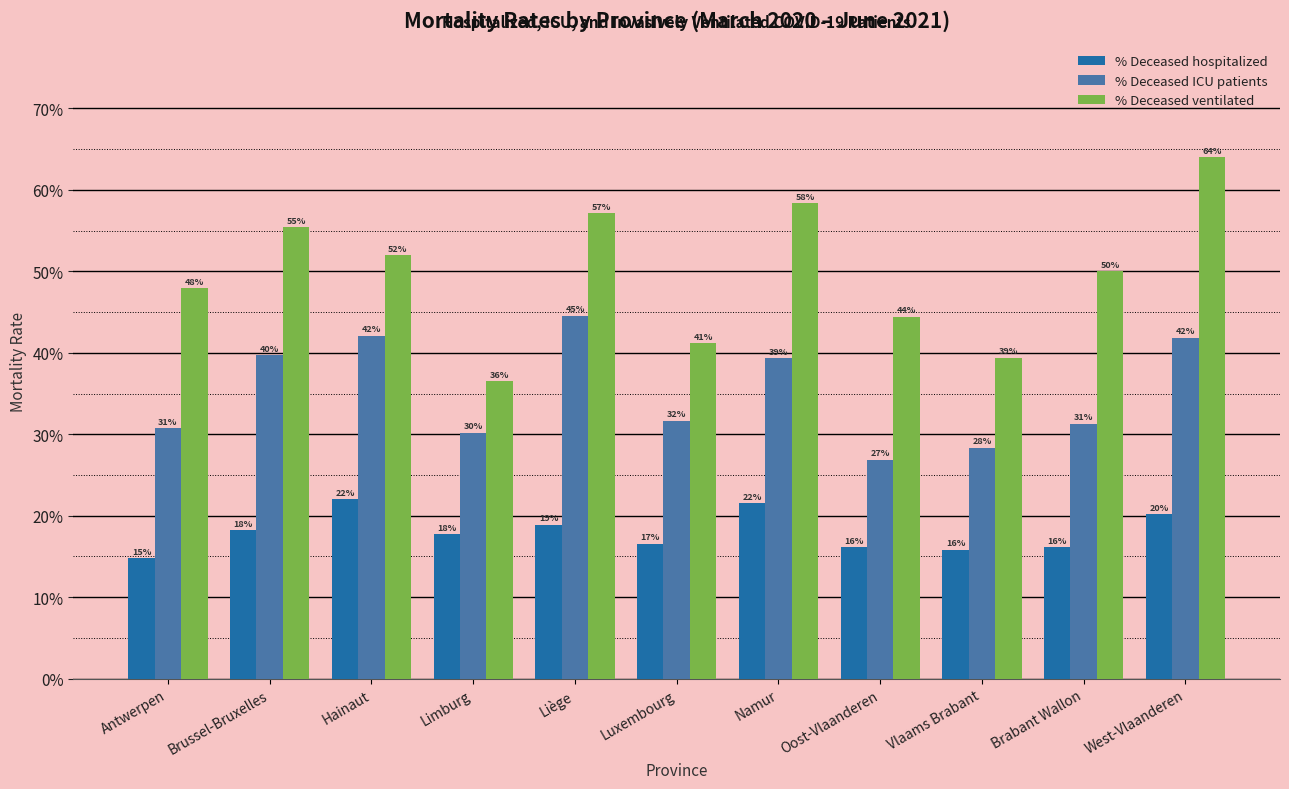

What are all the series names shown in the legend?

% Deceased hospitalized, % Deceased ICU patients, % Deceased ventilated